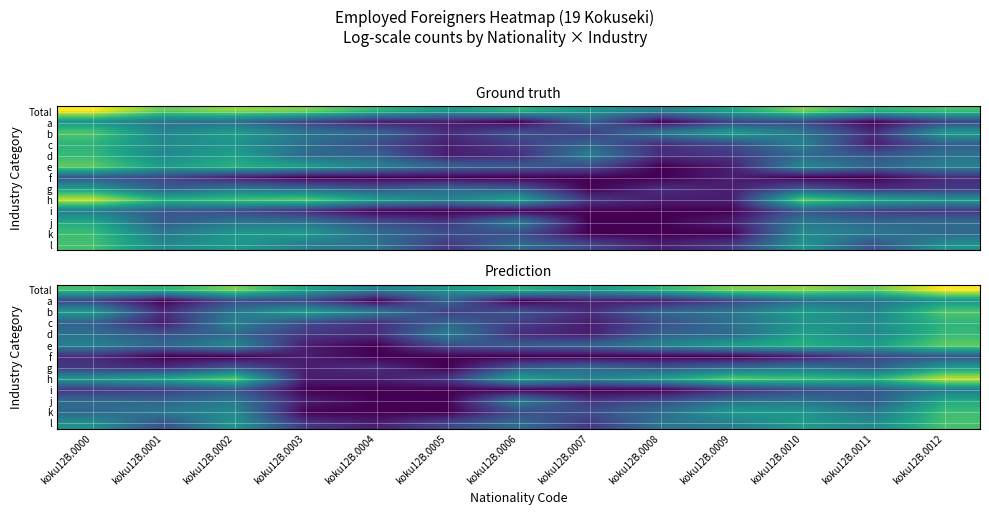

How many values in e are above zero?

12